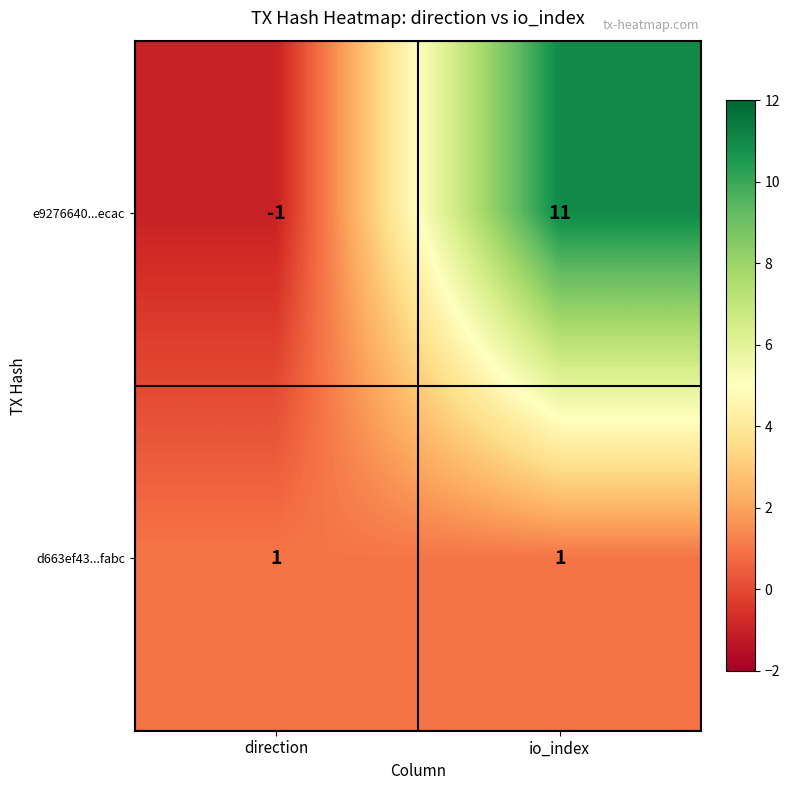

The e9276640...ecac series shows 5 at io_index. True or false?

False